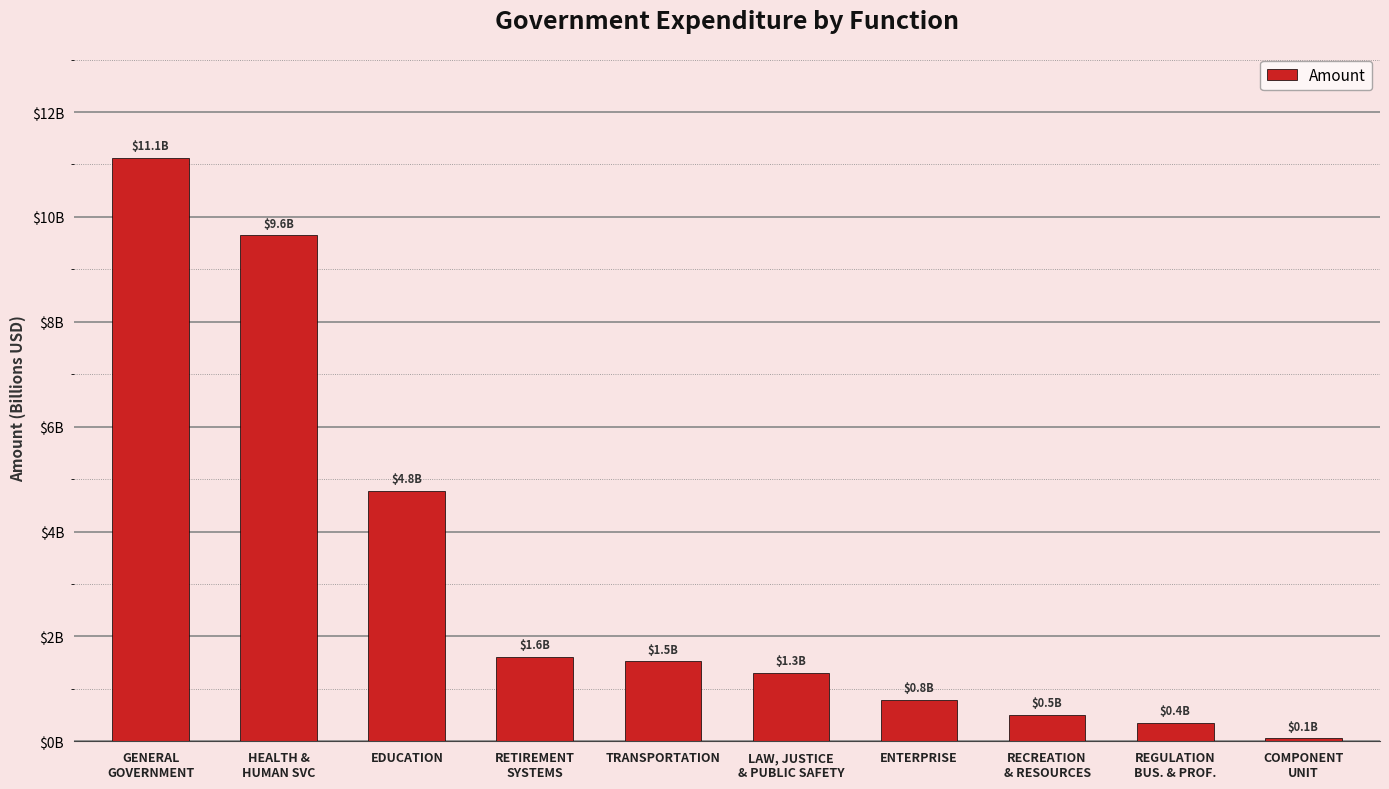

Rank the categories by value from lowest to highest.

COMPONENT
UNIT, REGULATION
BUS. & PROF., RECREATION
& RESOURCES, ENTERPRISE, LAW, JUSTICE
& PUBLIC SAFETY, TRANSPORTATION, RETIREMENT
SYSTEMS, EDUCATION, HEALTH &
HUMAN SVC, GENERAL
GOVERNMENT